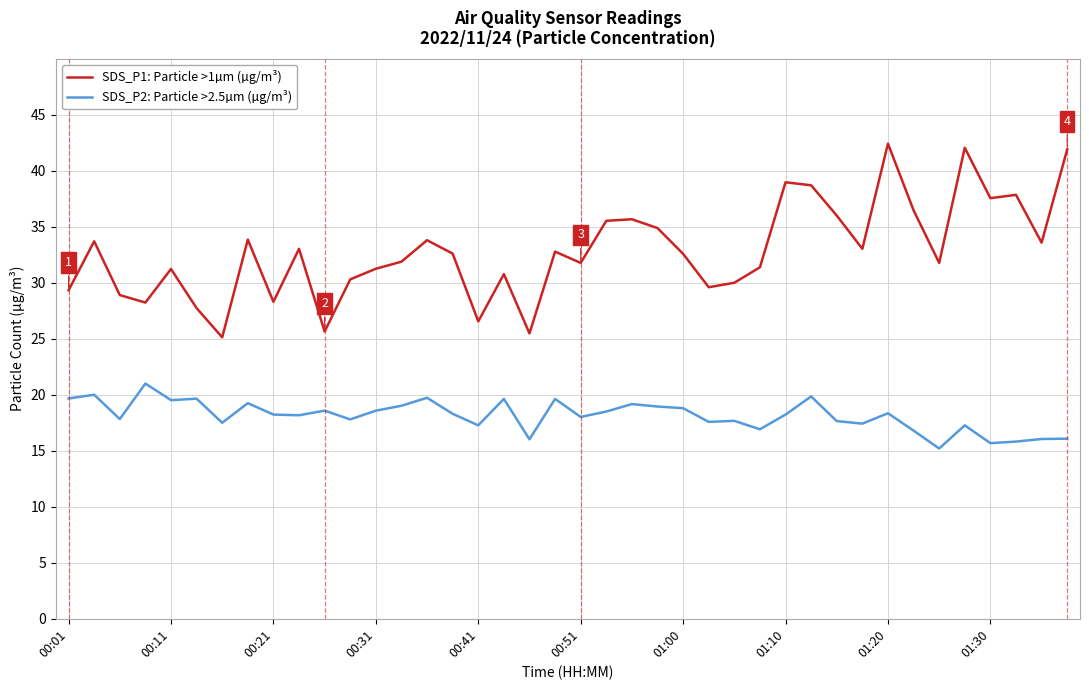

Which series has the widest spread of values?

SDS_P1: Particle >1µm (µg/m³)